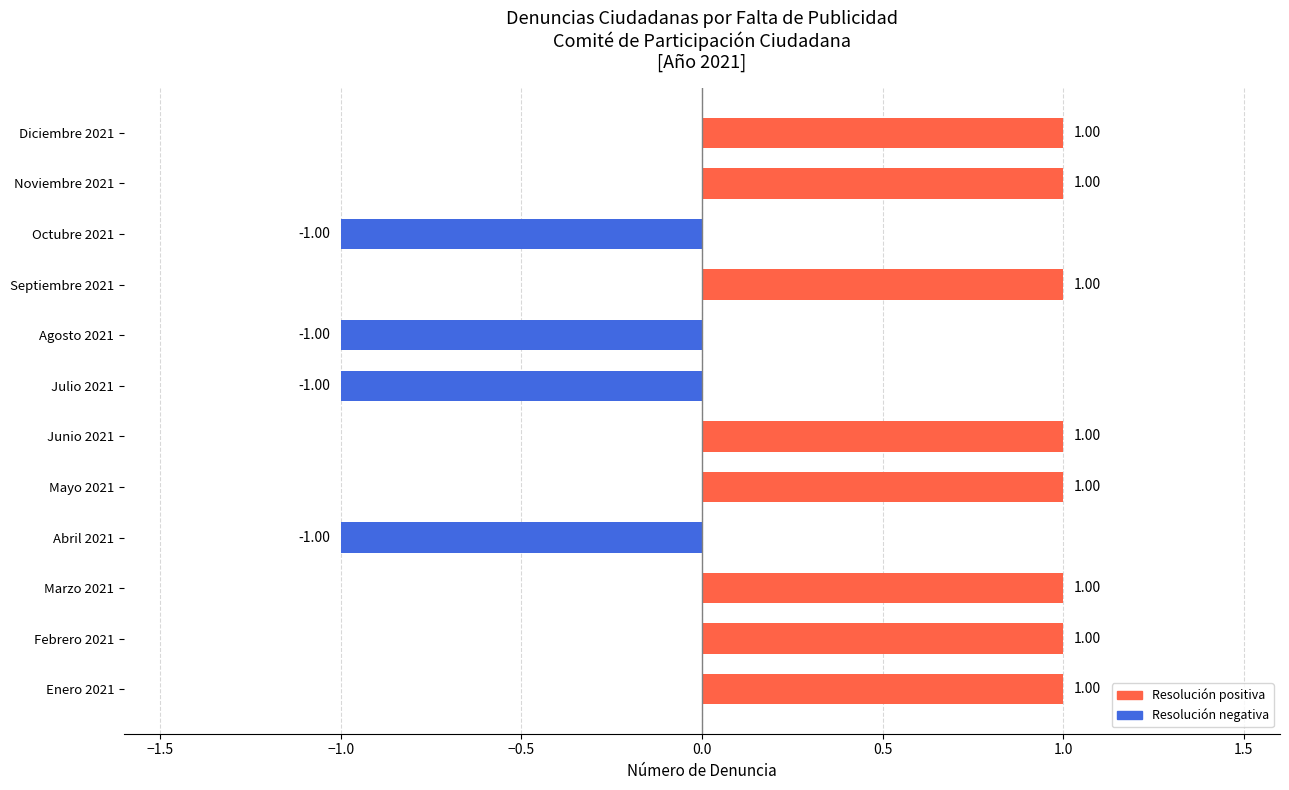

How many bars are there in total?

12